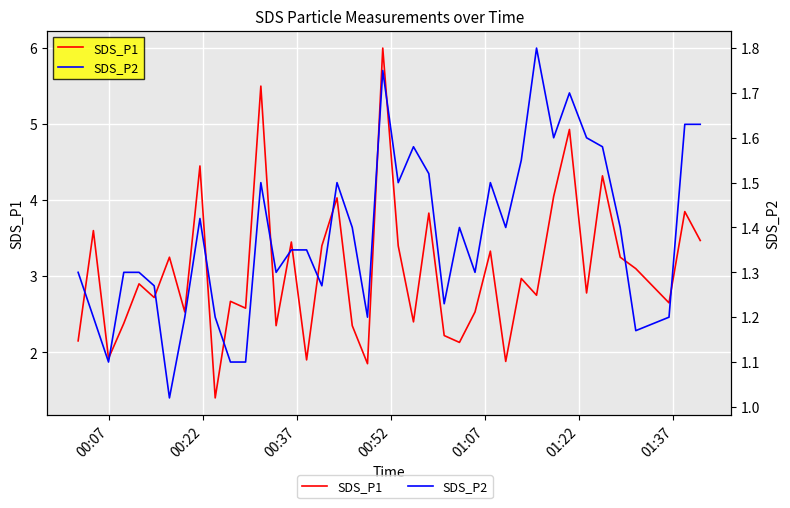

Which series has the largest total across all categories?

SDS_P1